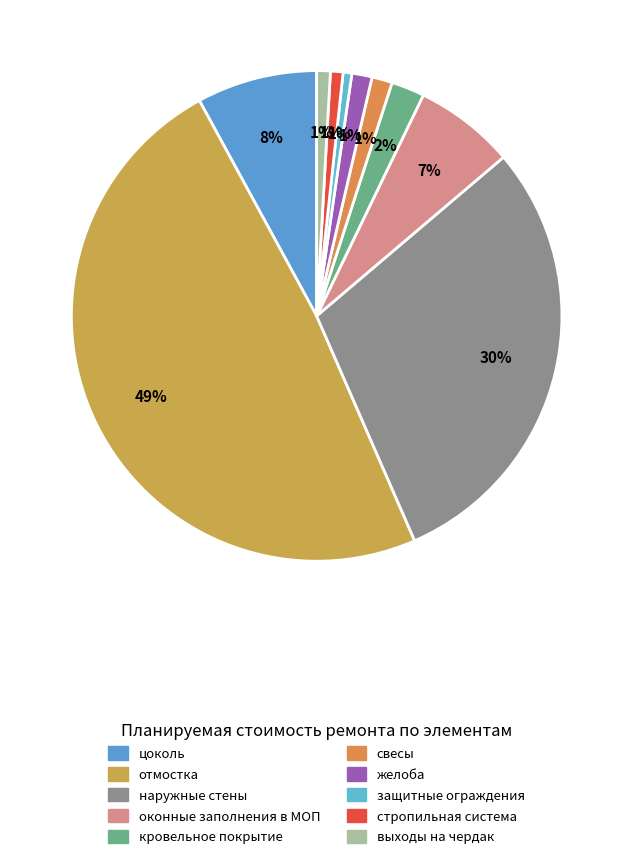

Approximately how many times larger is the value at оконные заполнения в МОП compared to выходы на чердак?

7.4